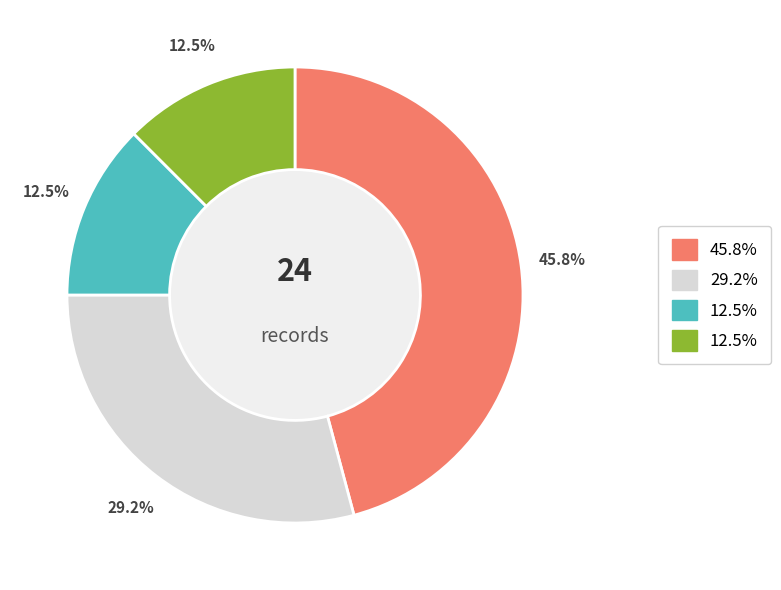

How many slices are in this pie chart?

4